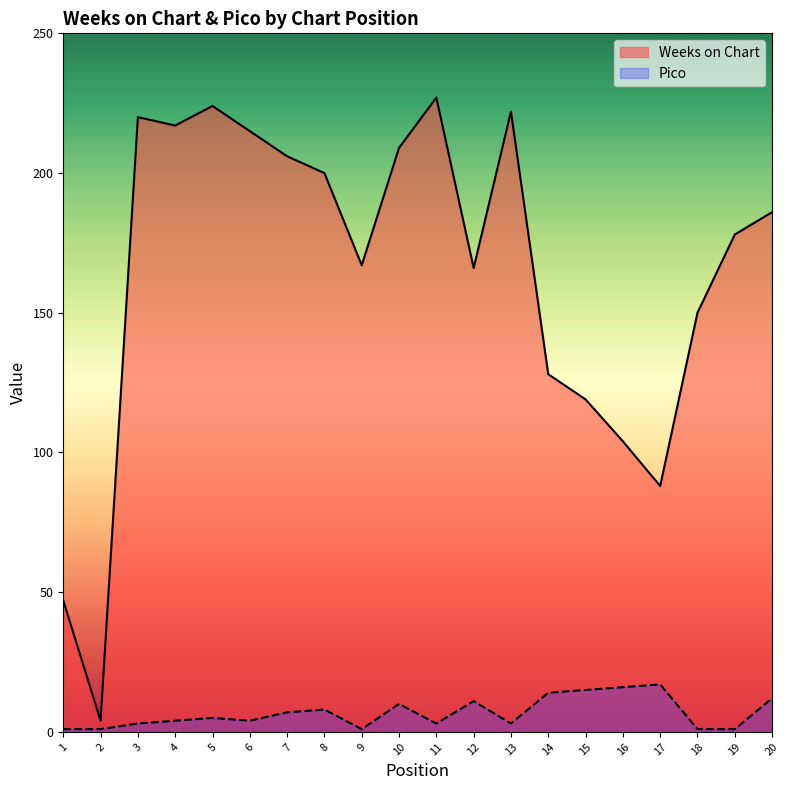

True or false: Pico and Weeks on Chart cross at least once.

False